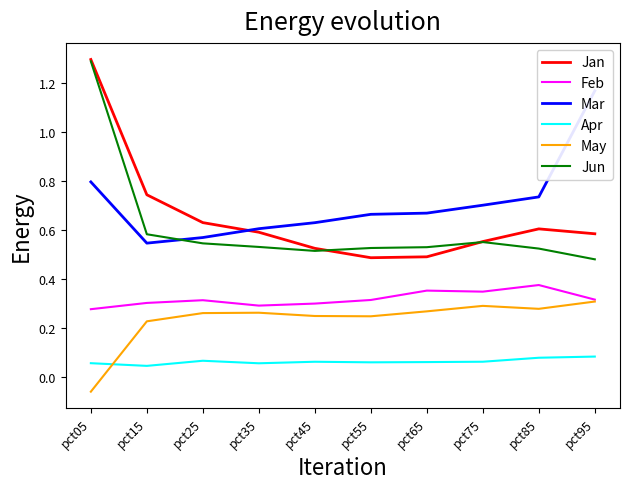

True or false: Apr and Mar intersect in this chart.

False